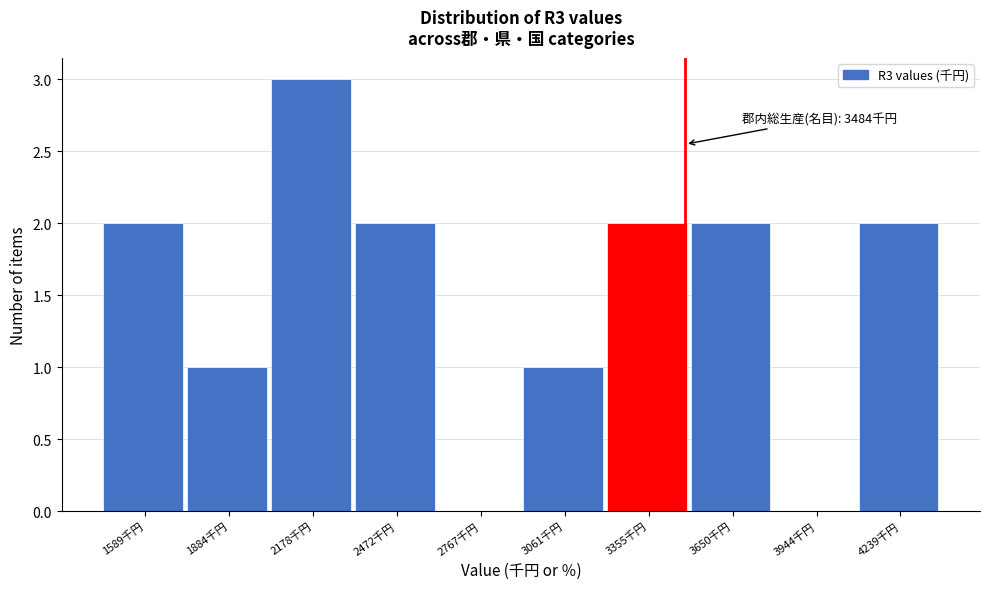

Which range on the x-axis has the tallest bar?

2050 to 2350